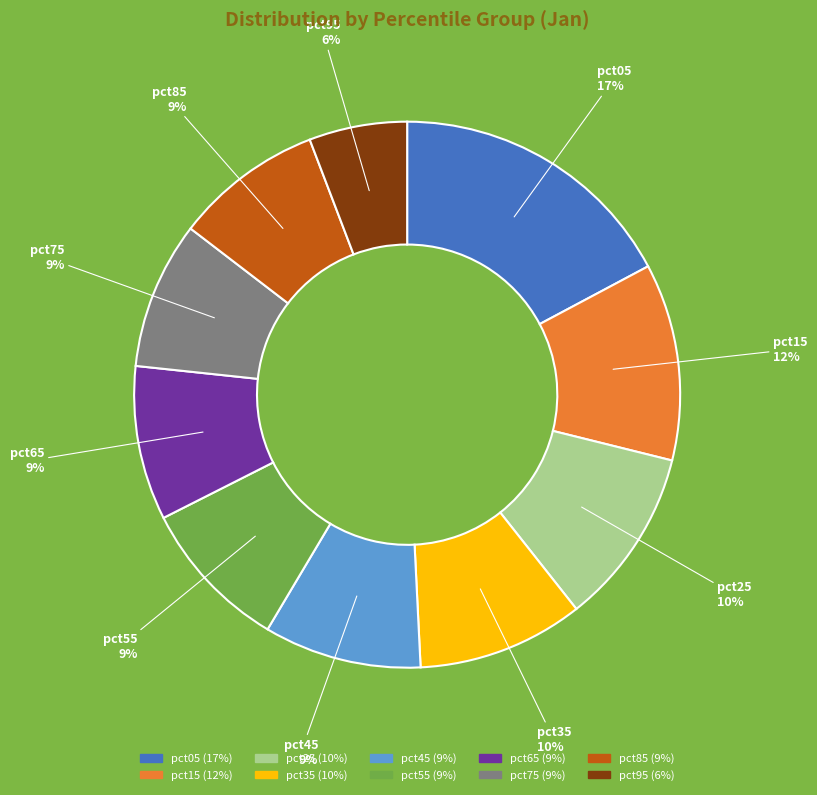

Approximately how many times larger is the value at pct85 compared to pct15?

0.8